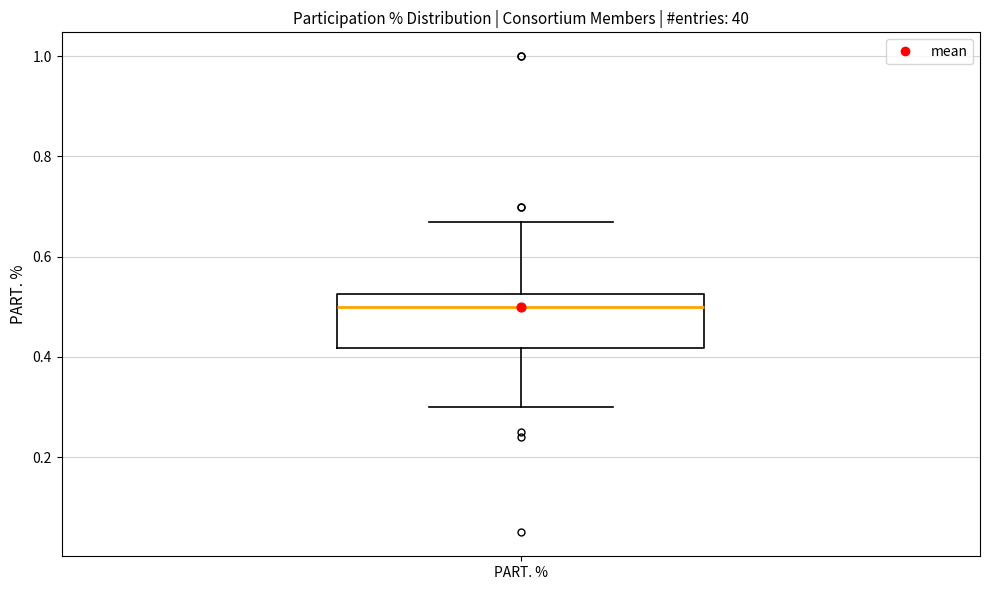

Where is the lower edge of the box for PART. % on the y-axis? The values are not printed on the chart, so give them approximately, as read against the axis.

0.42